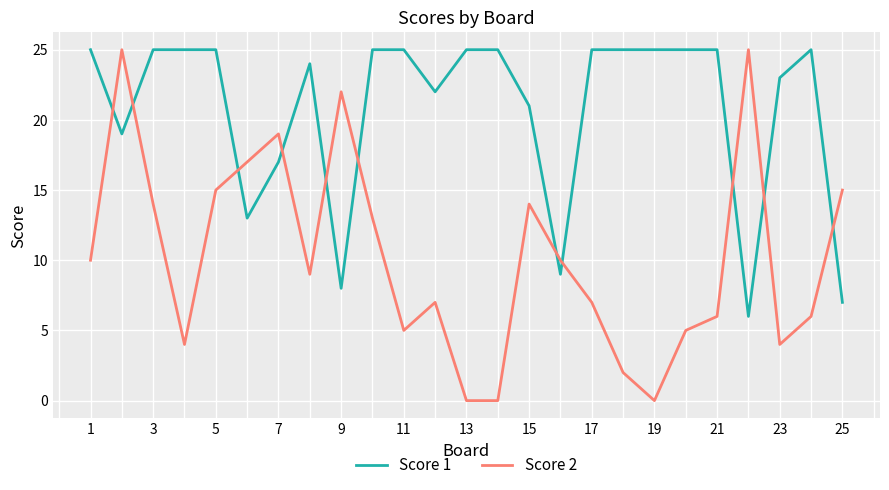

Which series ends up on top after the final intersection of Score 2 and Score 1?

Score 2